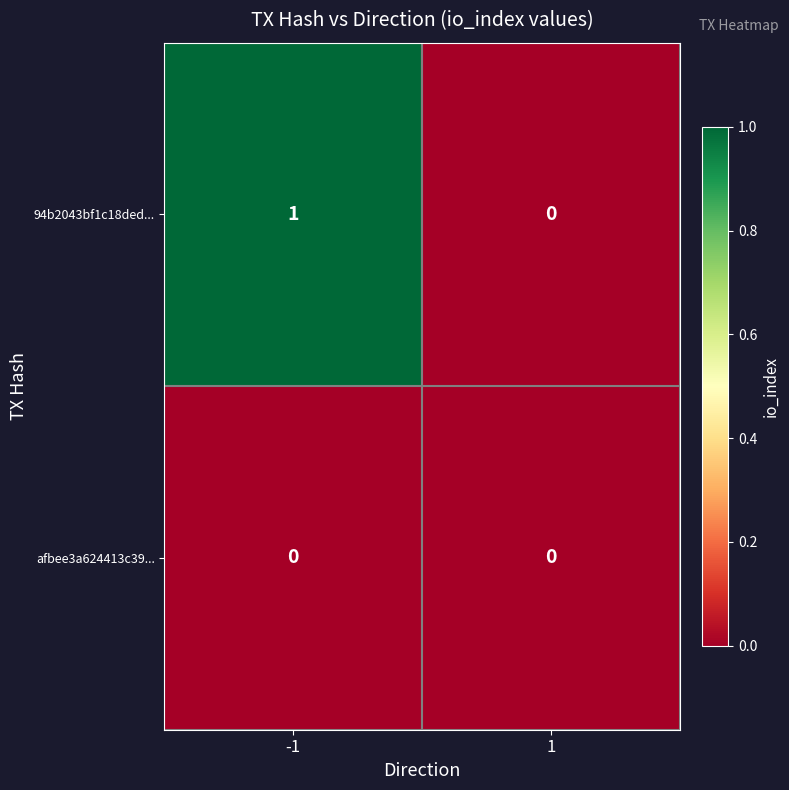

Is the value of 94b2043bf1c18ded... at -1 greater than the value of afbee3a624413c39... at -1?

Yes